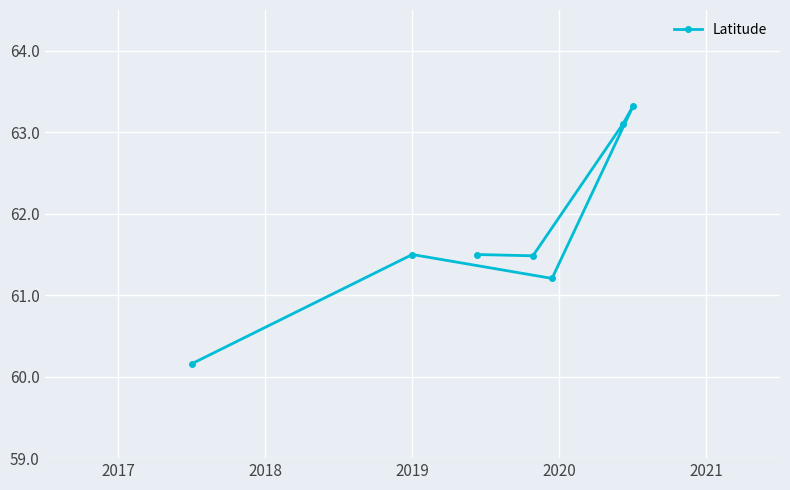

What is the smallest value displayed?

60.2